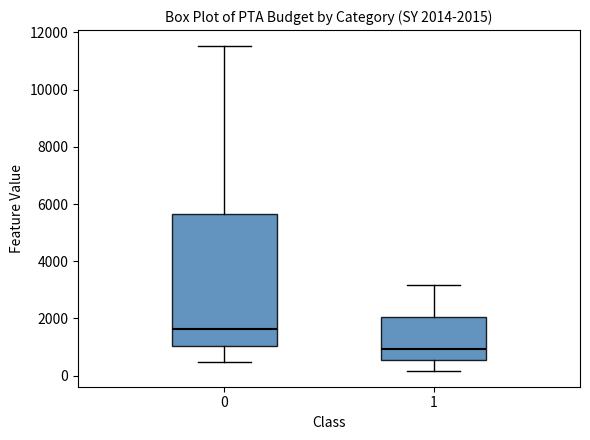

Which box has the lowest median line?

1